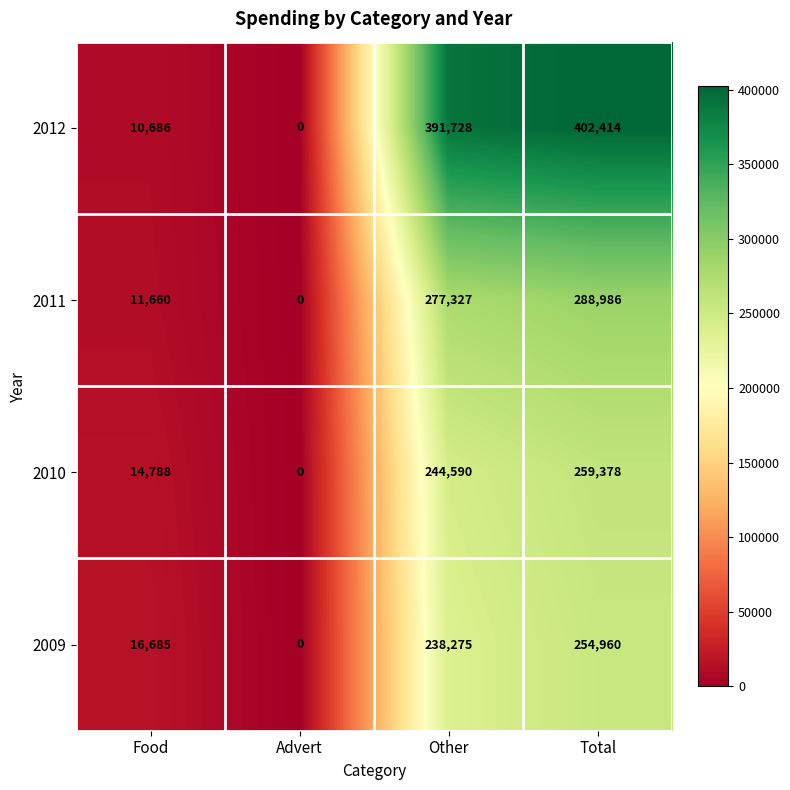

The value of 2012 at Food is 10686. True or false?

True